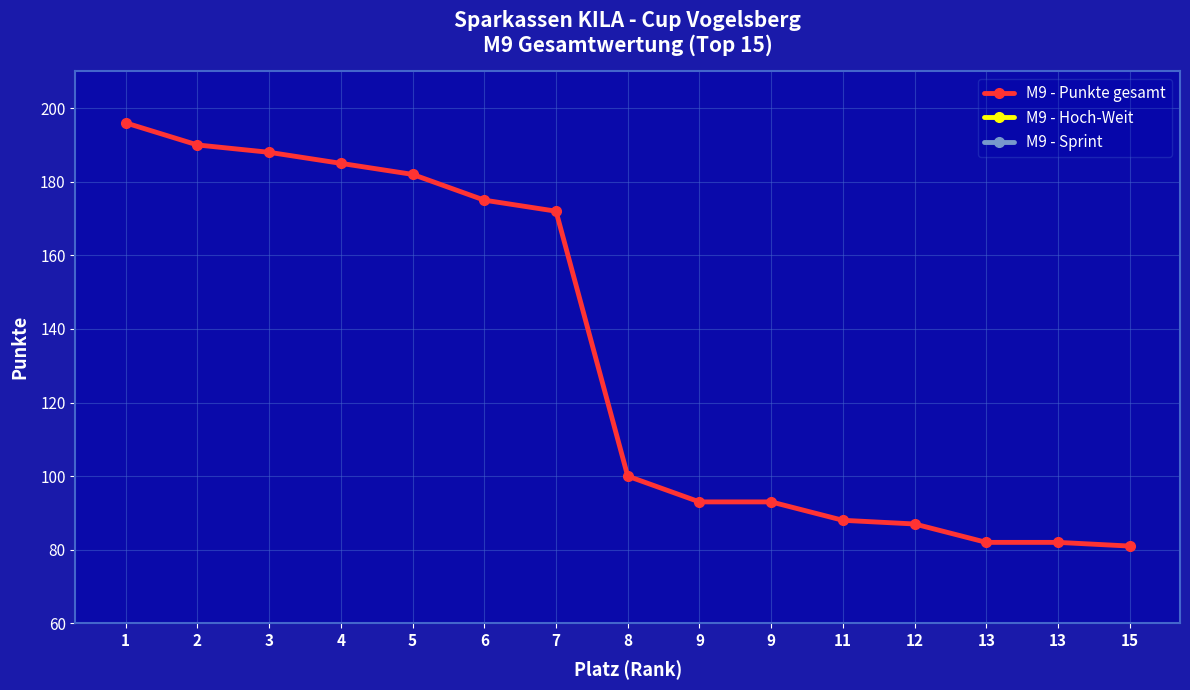

List the labels in order of M9 - Hoch-Weit value, largest first.

1, 8, 2, 3, 4, 9, 5, 6, 7, 9, 11, 12, 13, 13, 15